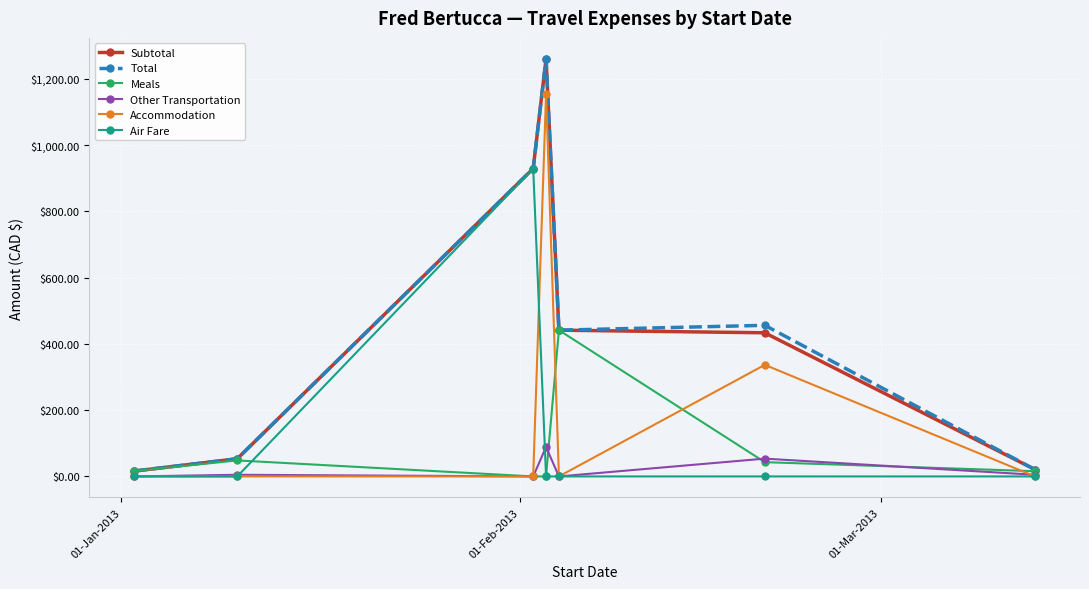

True or false: Air Fare has more than 0 interior local peaks.

True